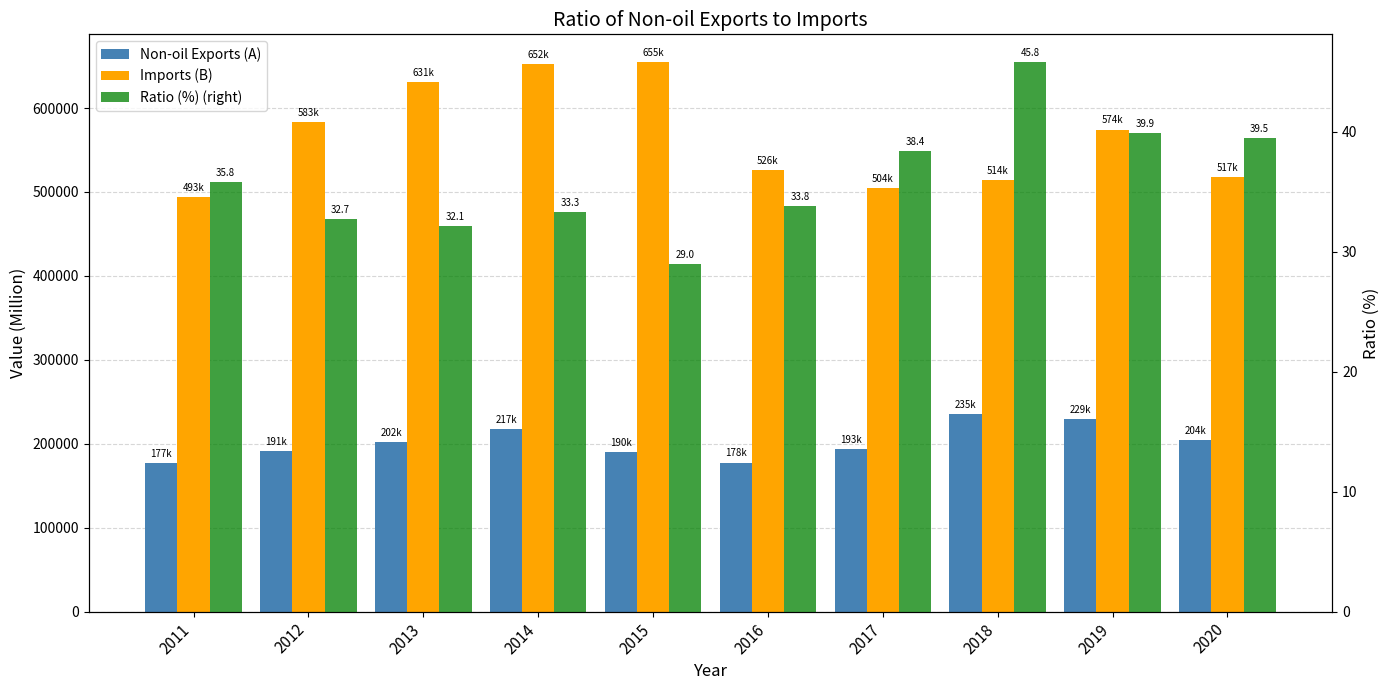

Rank the series by their maximum value, from lowest to highest.

Ratio (%) (right), Non-oil Exports (A), Imports (B)